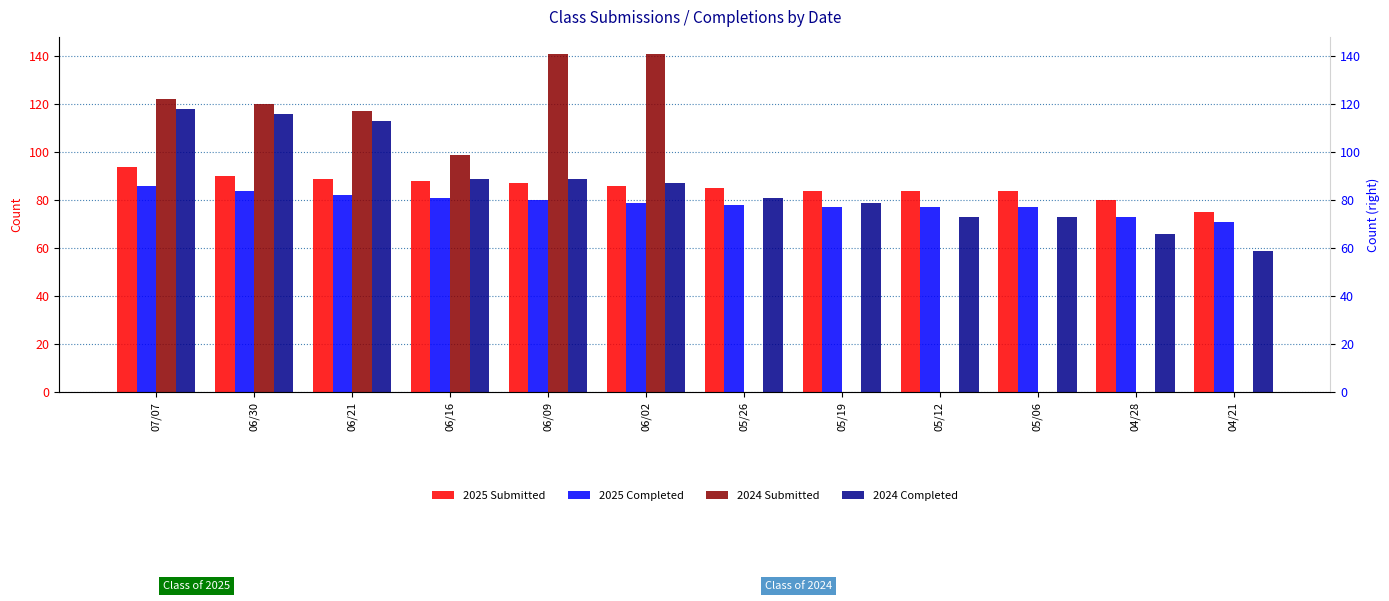

Is the value of 2024 Completed at 06/09 greater than the value of 2025 Completed at 05/26?

Yes